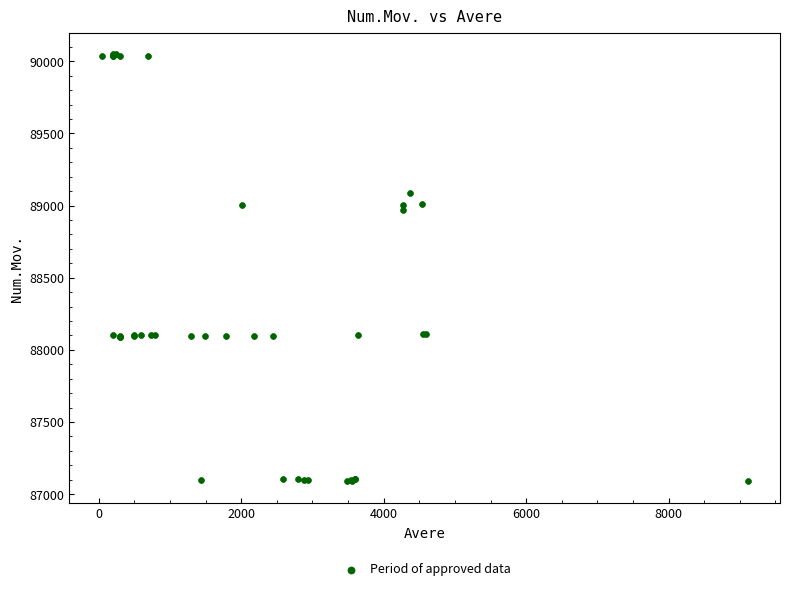

What Y value in the scatter plot is closest to 88569?

88969